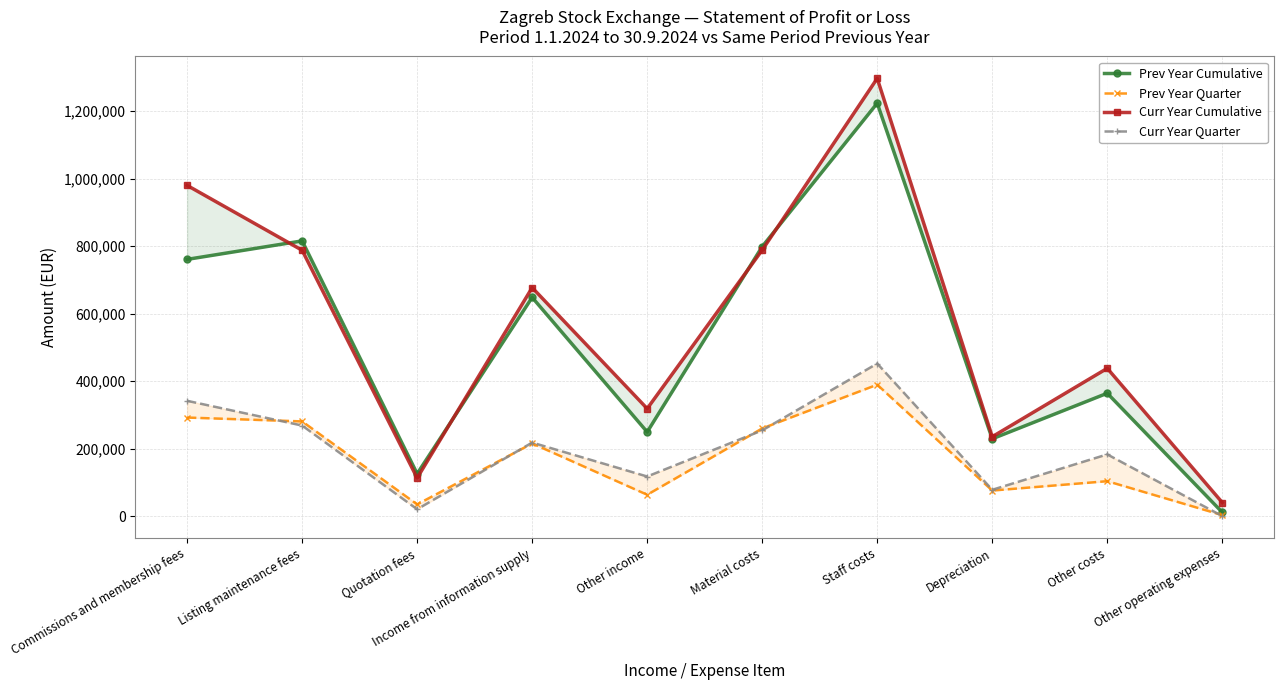

What is the difference between the second highest and minimum values in the Prev Year Quarter series?

289106